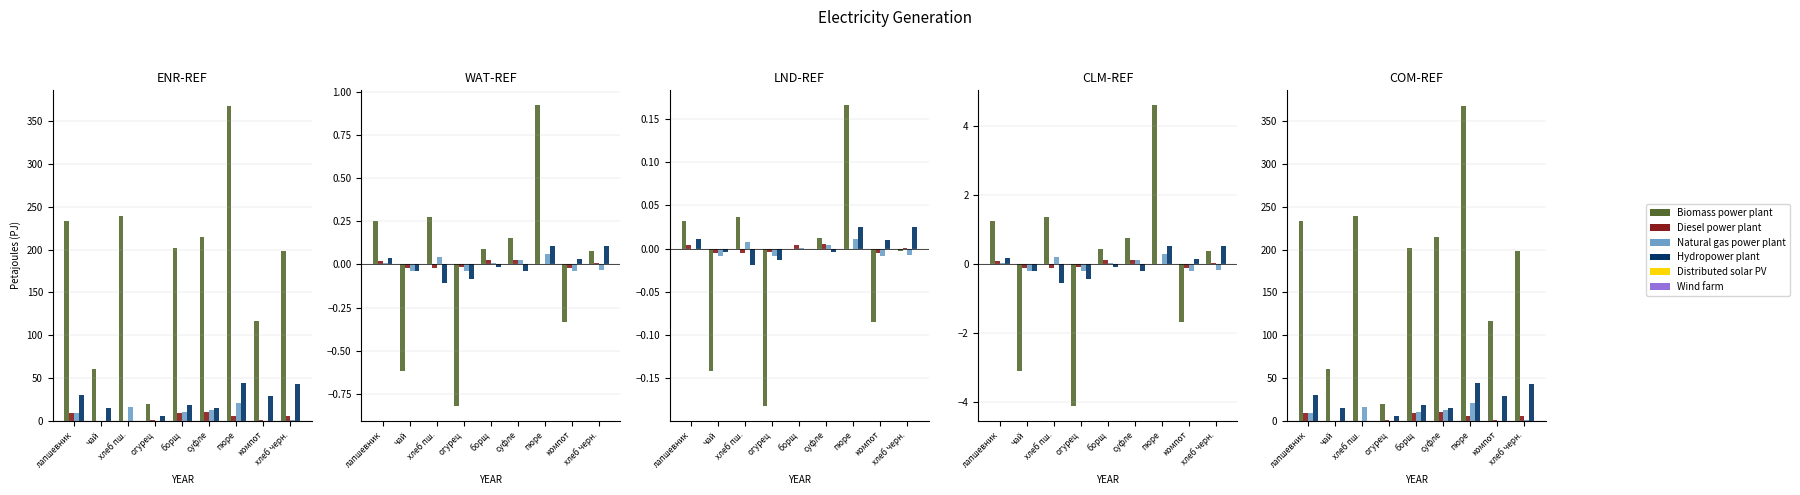

Is the value of Белки at пюре greater than the value of Жиры at чай?

Yes